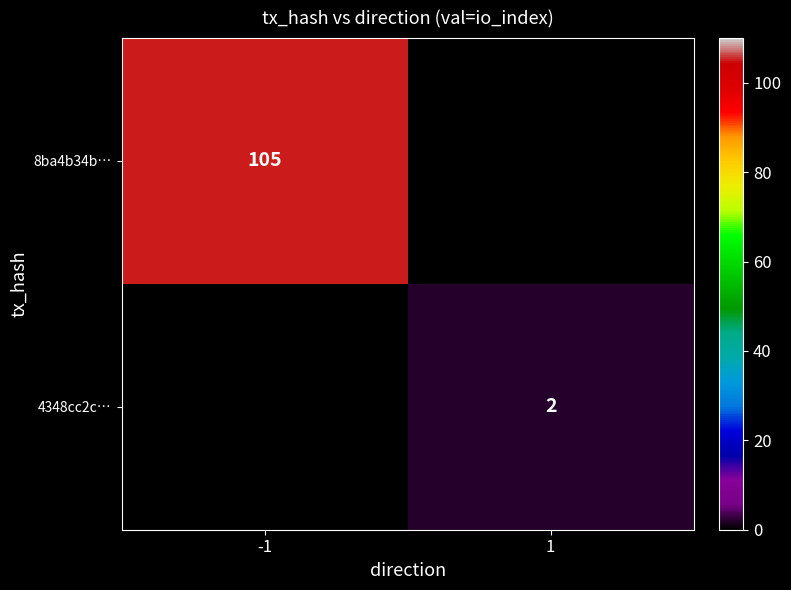

The 8ba4b34b… series shows 174 at -1. True or false?

False